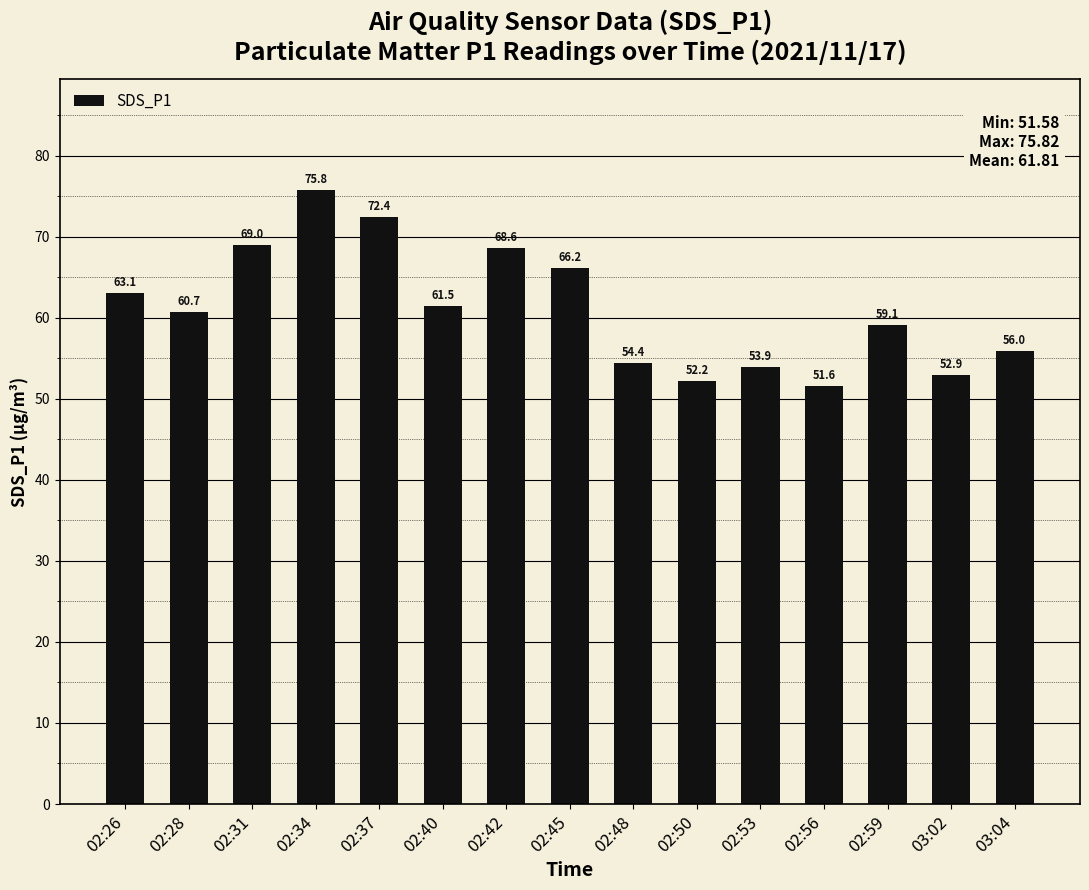

What position from the left is 02:40?

6